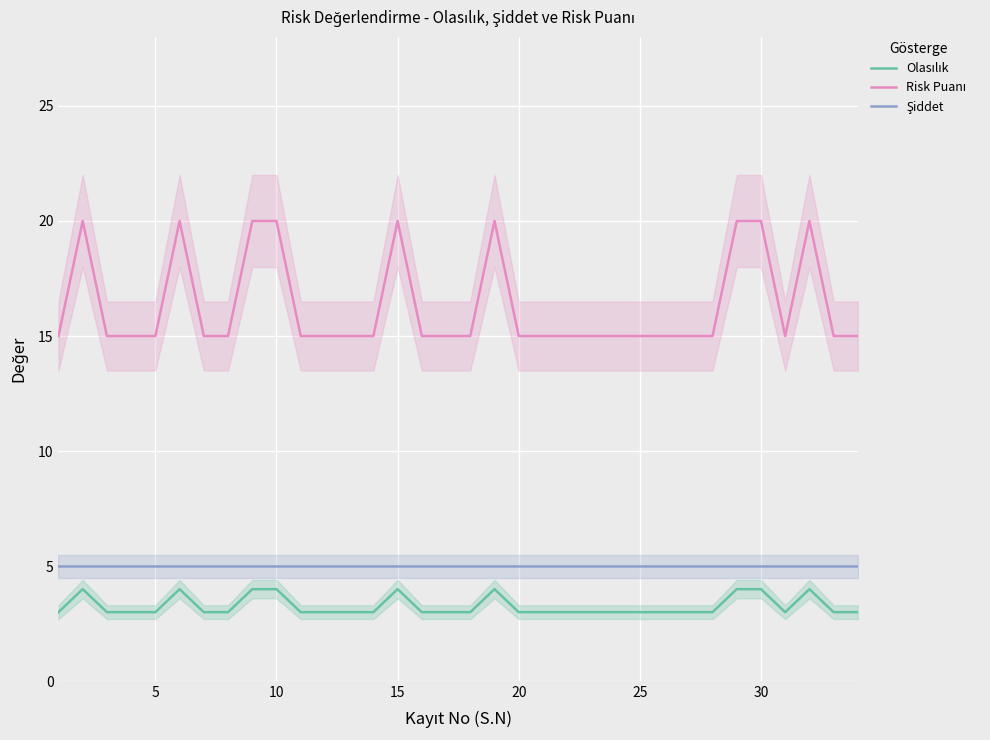

List the series in order of their peak value, highest first.

Risk Puanı, Şiddet, Olasılık